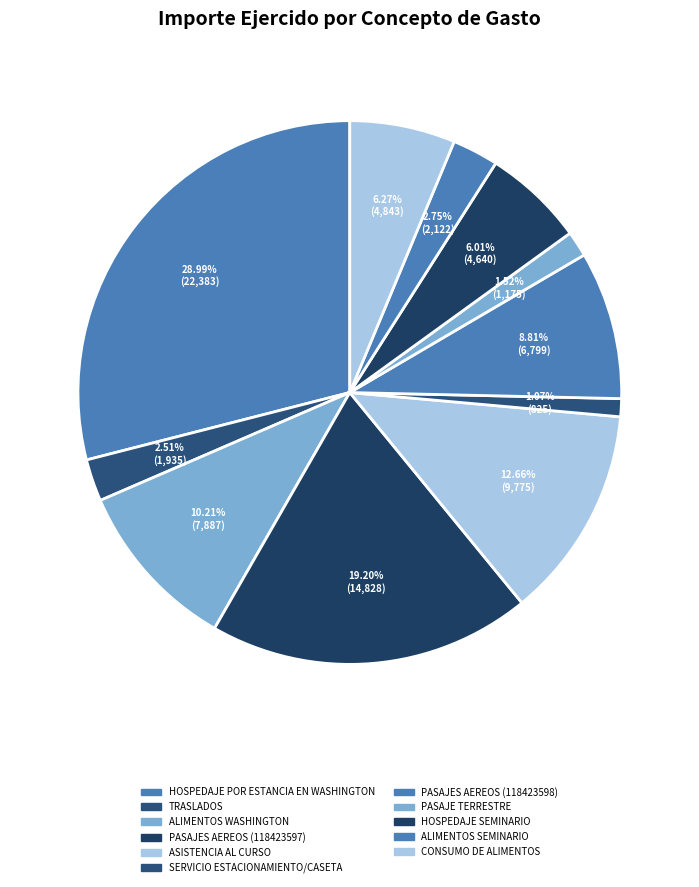

What portion of the pie excludes HOSPEDAJE POR ESTANCIA EN WASHINGTON?

71.0%